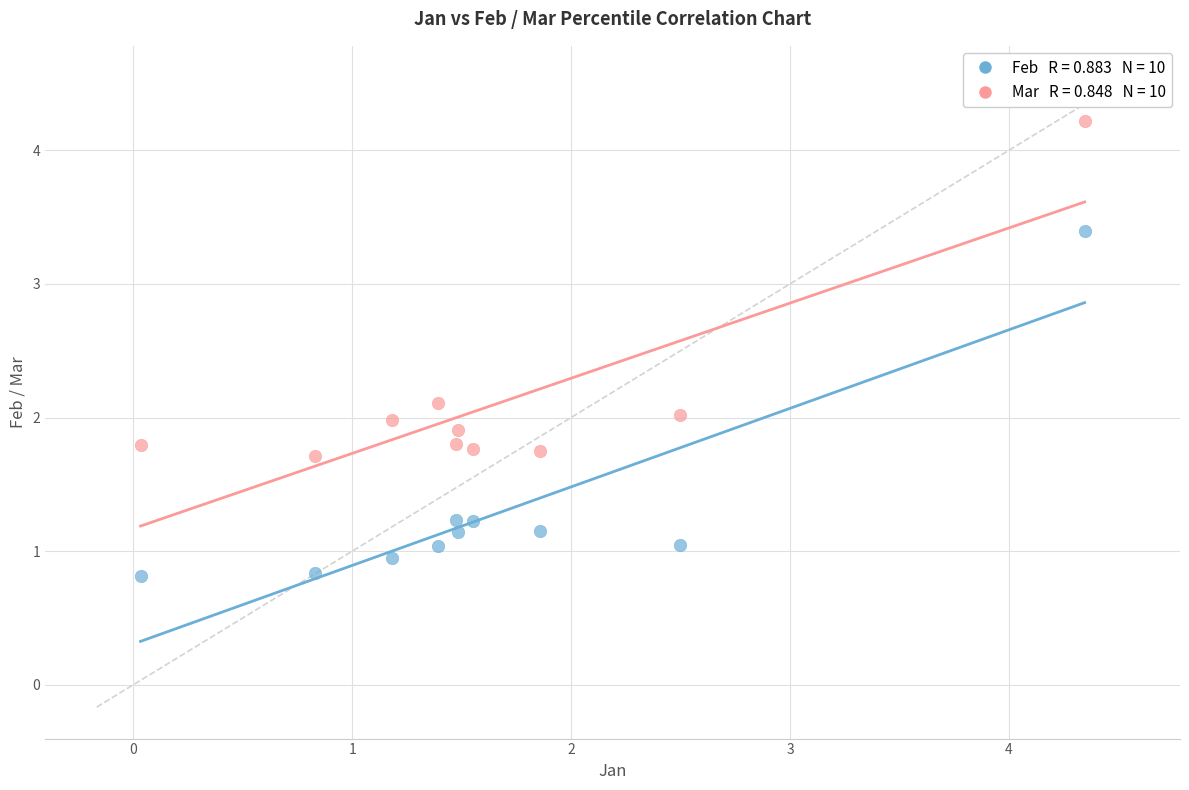

Across all data points, what is the range of Y values (max minus min)?

3.4